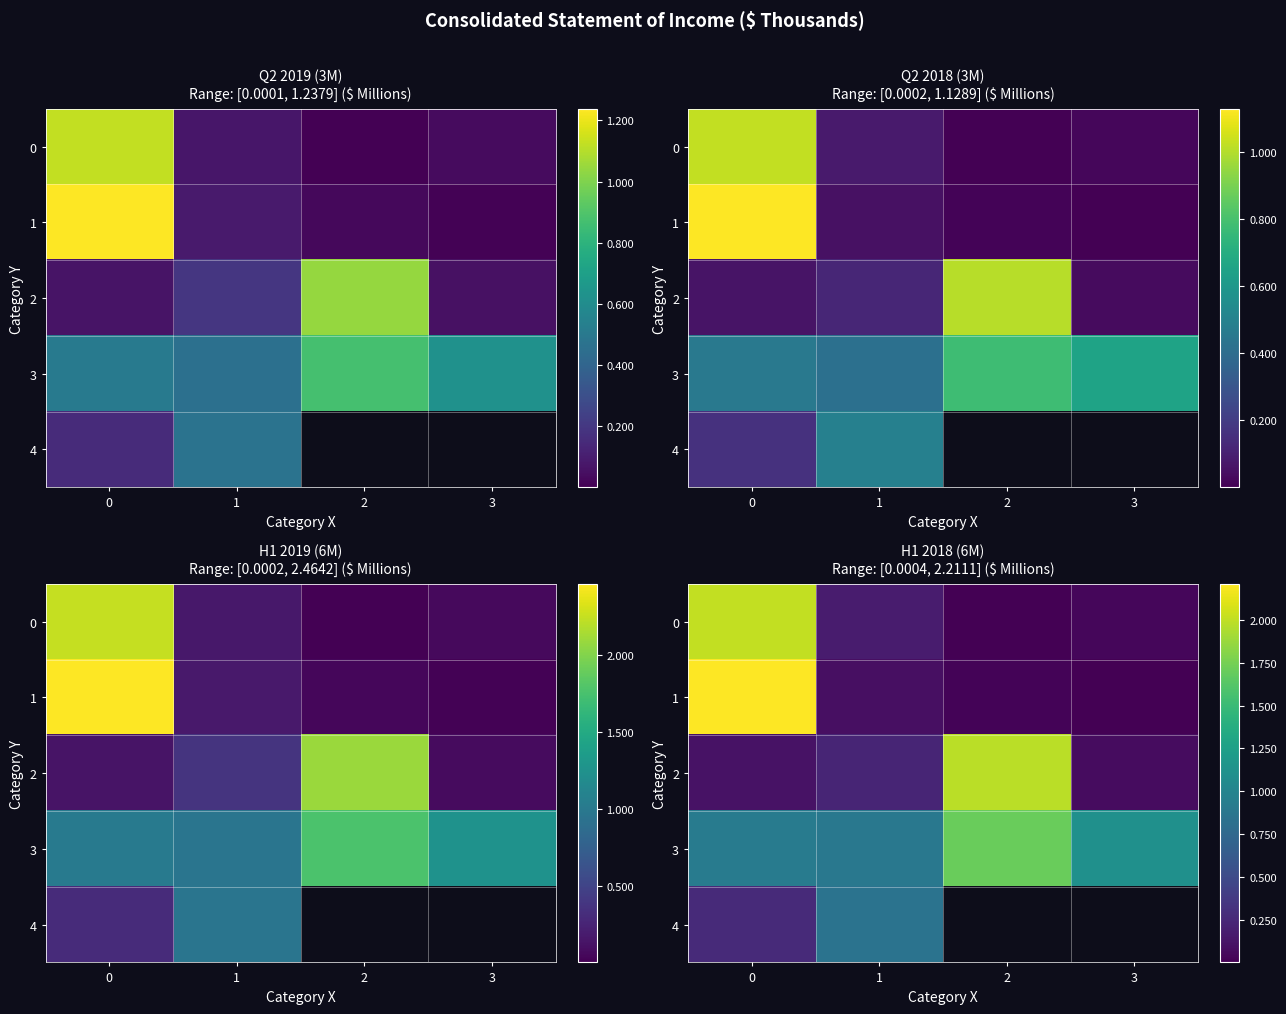

Which series has the largest total across all categories?

3